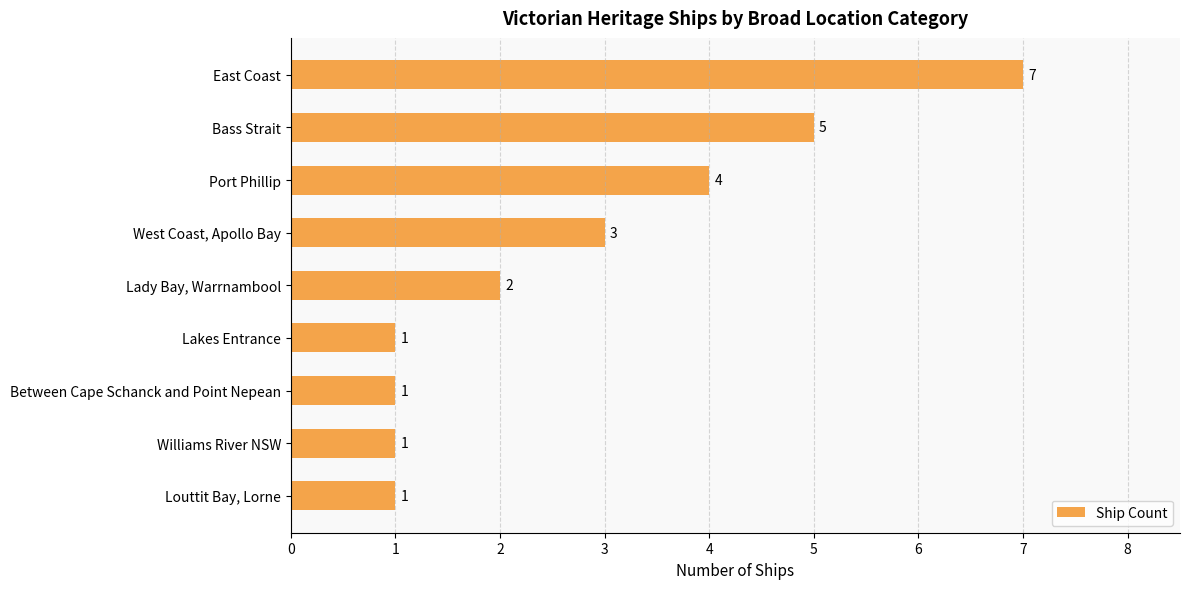

What is the difference between the values at Bass Strait and Lady Bay, Warrnambool?

3